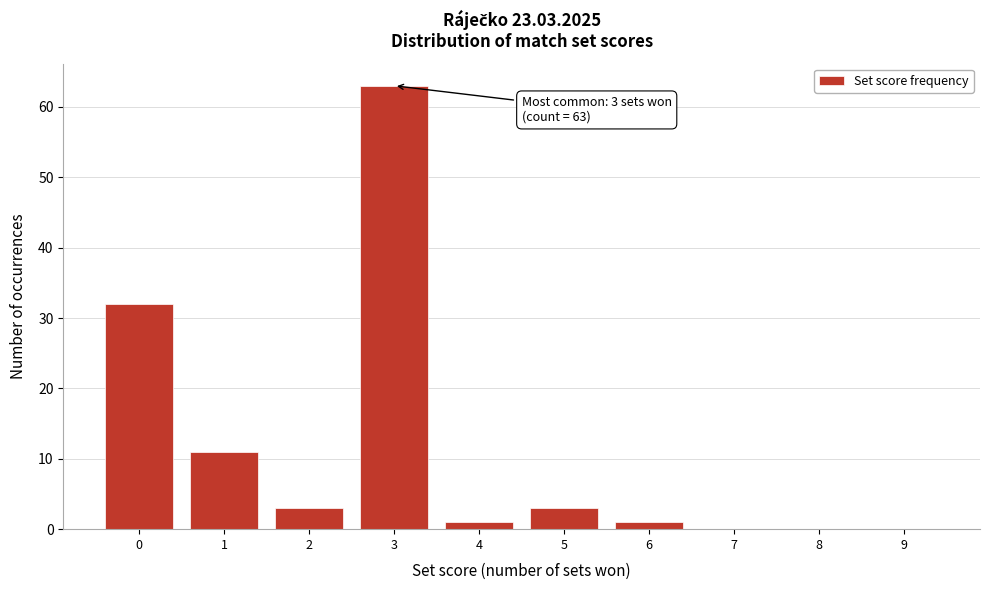

Reading left to right, extract all data points from this chart.

0=32	1=11	2=3	3=63	4=1	5=3	6=1	7=0	8=0	9=0